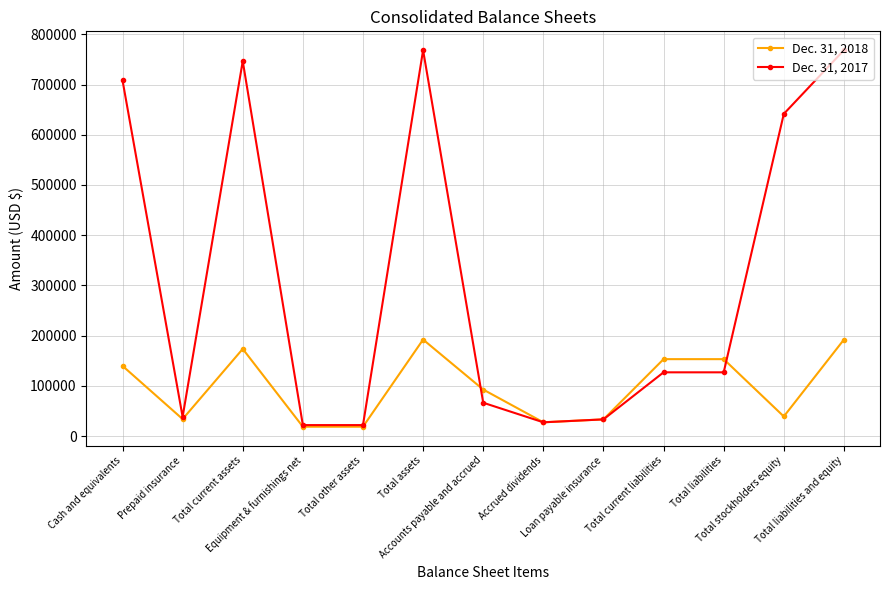

Is it true that Dec. 31, 2017 equals 708382 at Cash and equivalents?

True